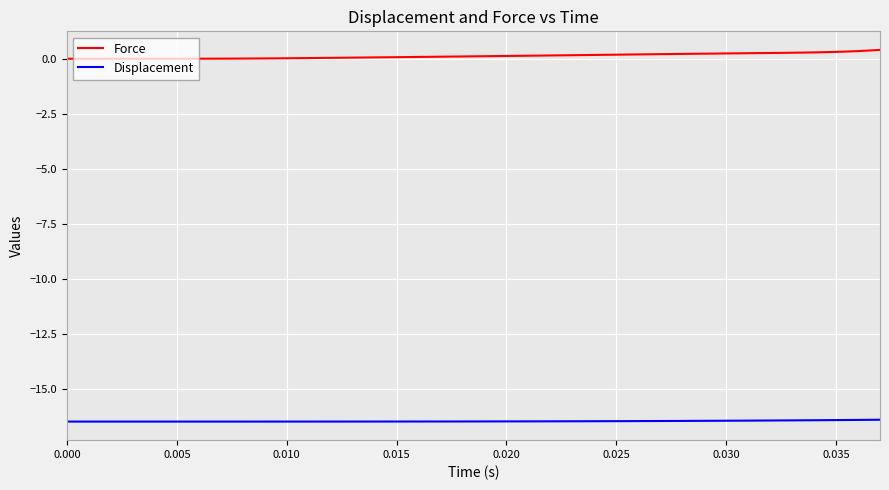

List the series in order of their overall mean, highest first.

Force, Displacement